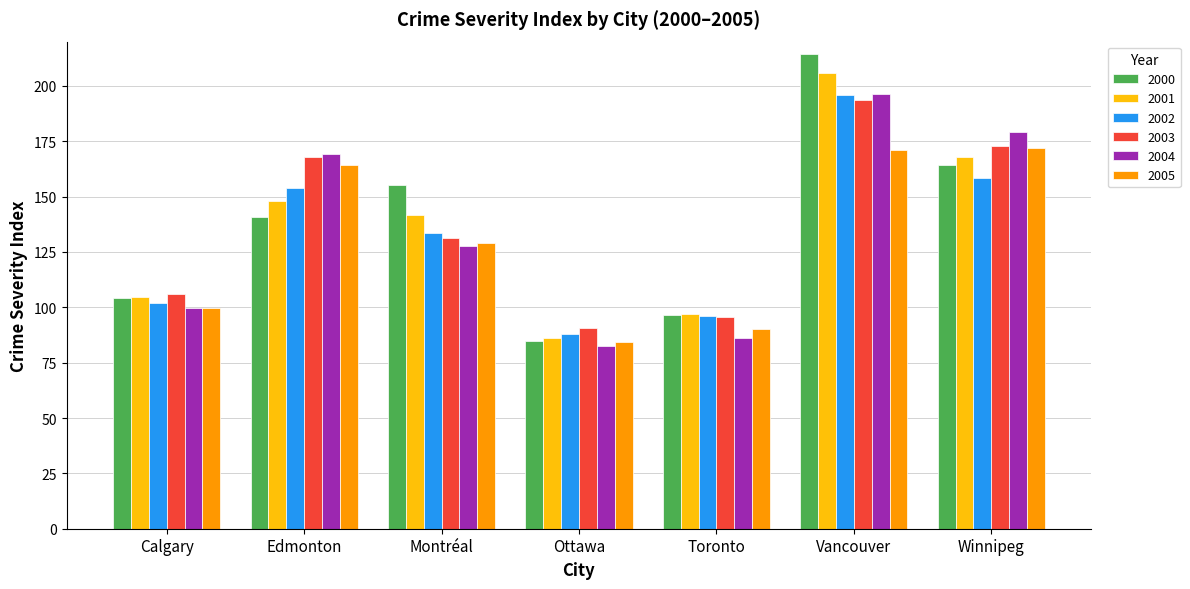

How many categories are shown in the chart?

7